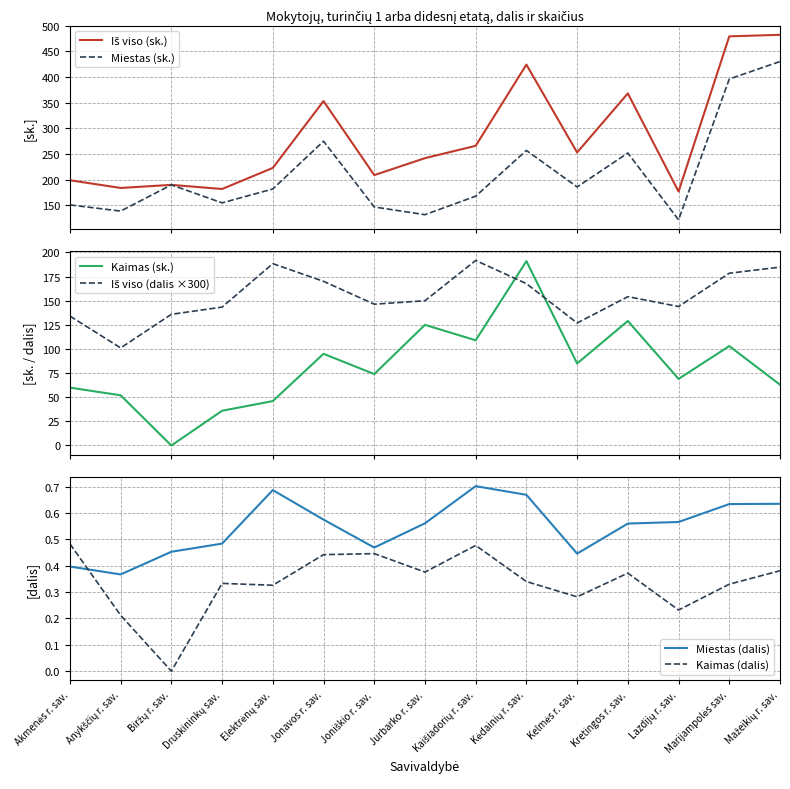

At how many categories does at least one series exceed 291?

5